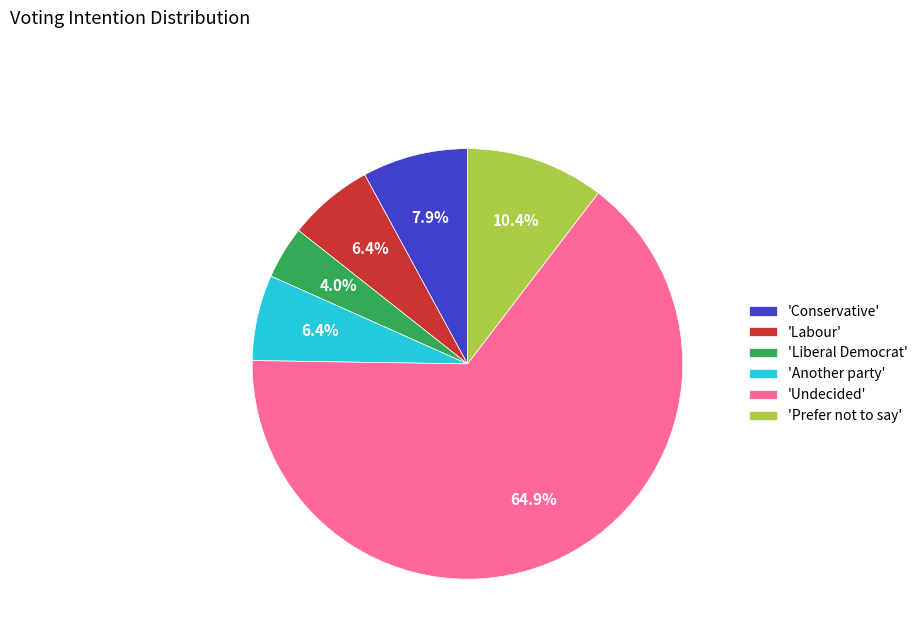

Count the number of slices in the pie.

6